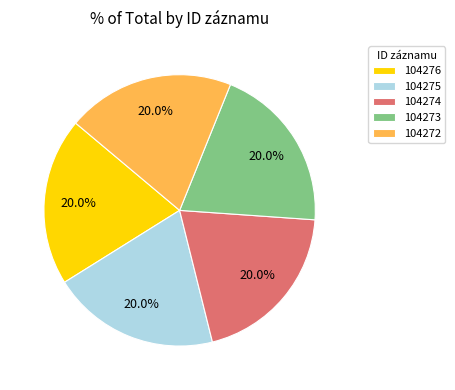

Does 104273 account for over 50% of the chart?

No